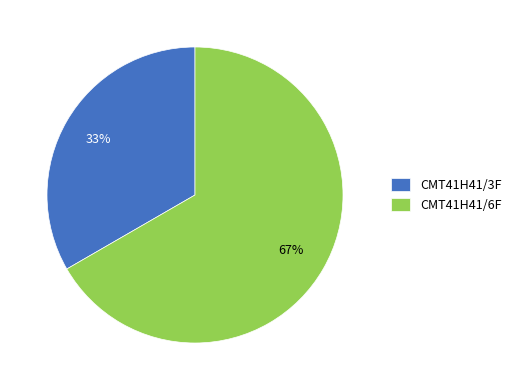

To the nearest percent, what portion does CMT41H41/3F represent?

33%